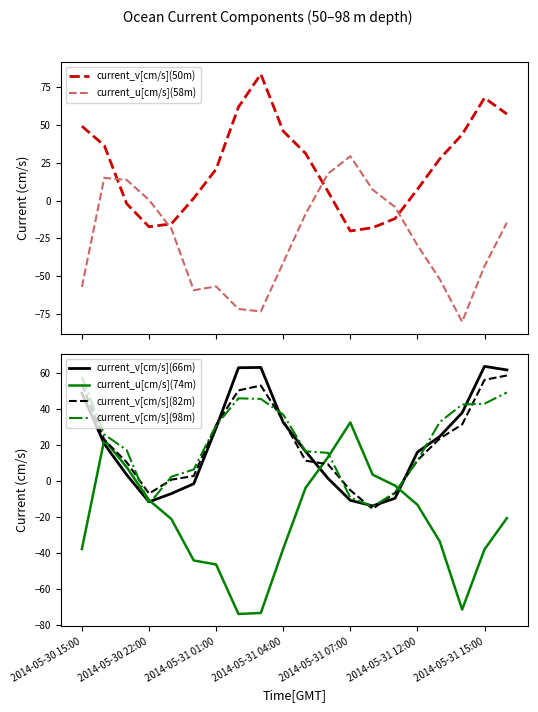

At which label does current_v[cm/s](98m) reach its peak?

2014-05-30 15:00